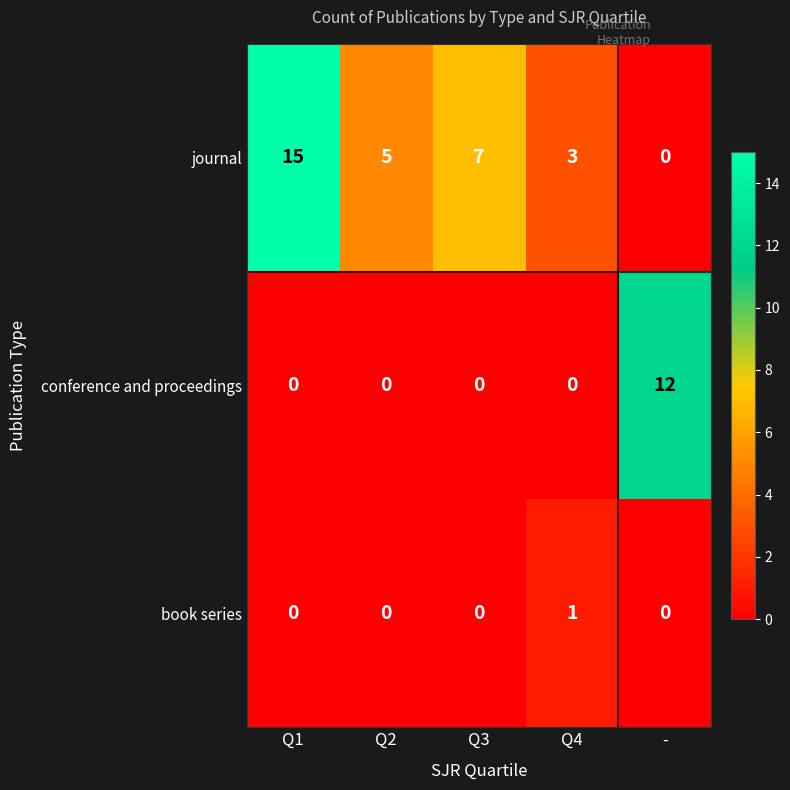

Is it true that journal equals 3 at Q4?

True